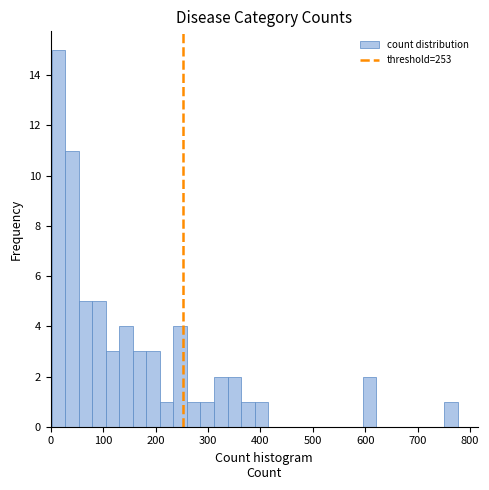

Around what value on the x-axis is the tallest bar? Give the approximate position of its centre, as read against the axis.

10